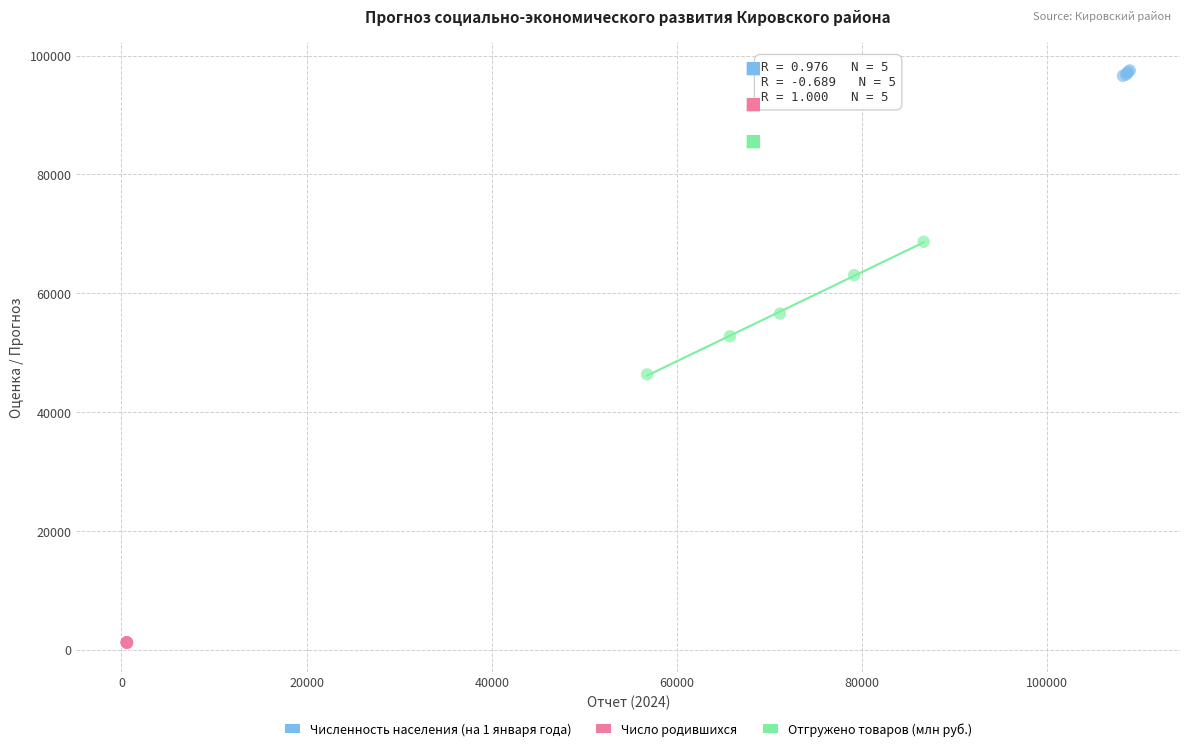

Which series has the largest Y range (max minus min)?

Отгружено товаров (млн руб.)